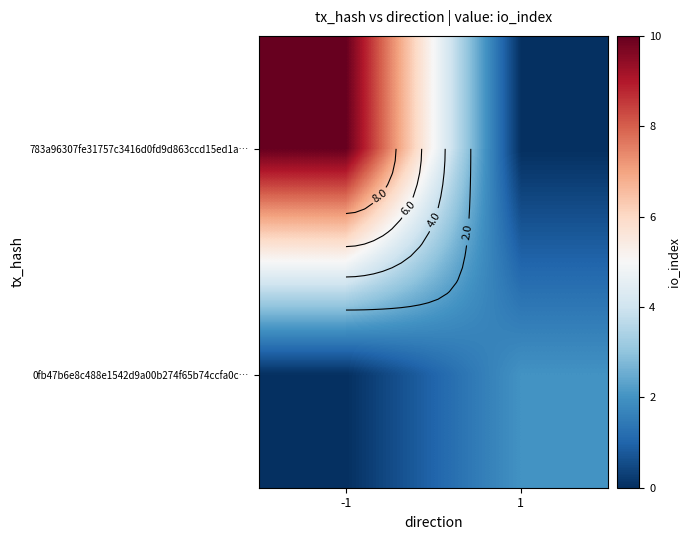

At which label does 0fb47b6e8c488e1542d9a00b274f65b74ccfa0c… reach its peak?

1